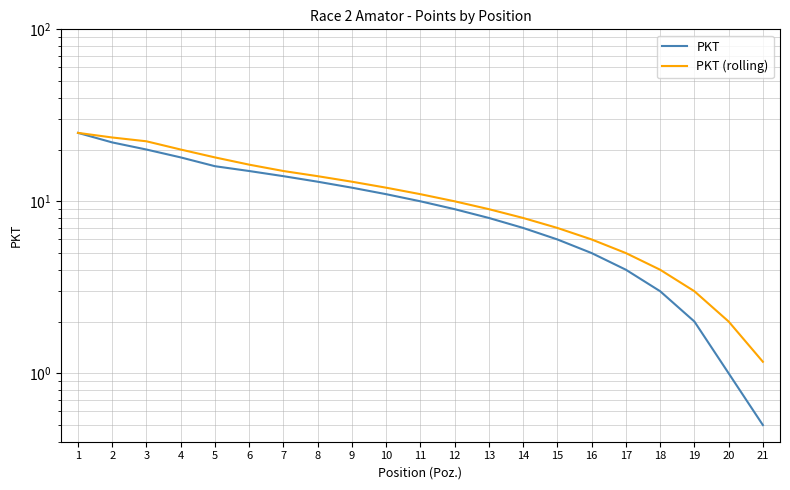

True or false: PKT and PKT (rolling) cross at least once.

False